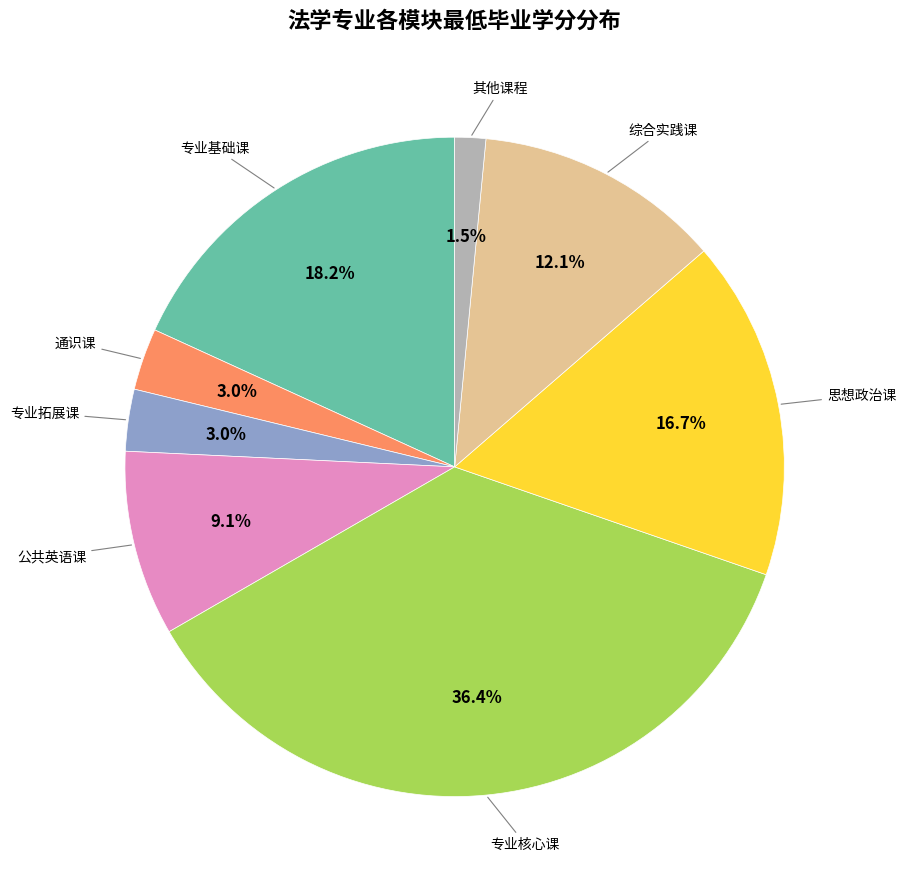

Is there any slice that represents more than half of the pie?

No